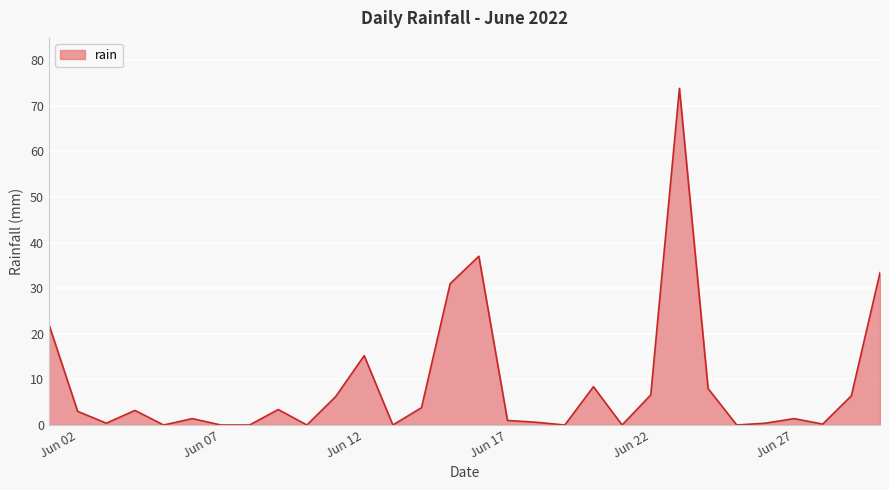

What is the difference between the maximum and minimum values?

73.8